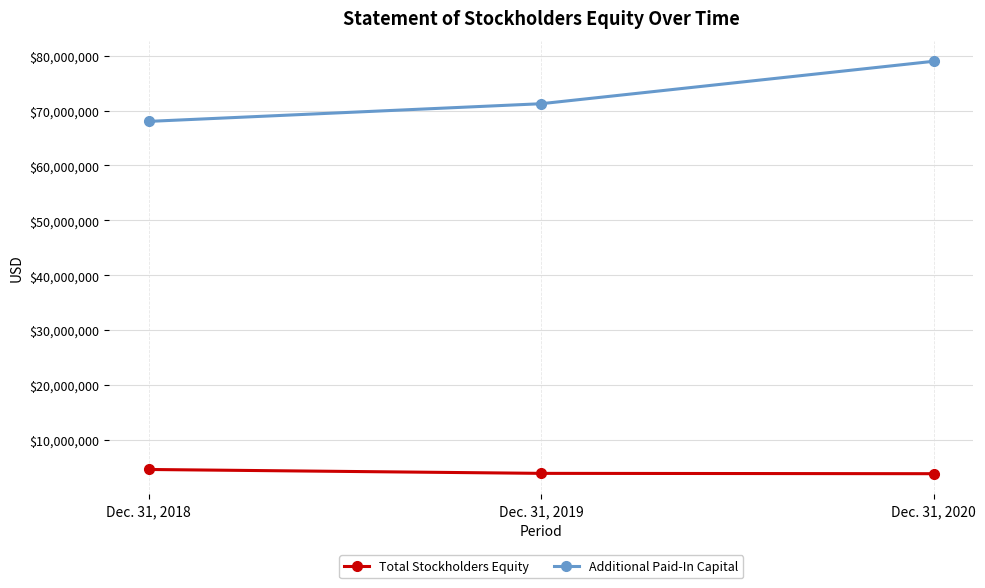

Between Dec. 31, 2018 and Dec. 31, 2020, which series saw the biggest shift?

Additional Paid-In Capital